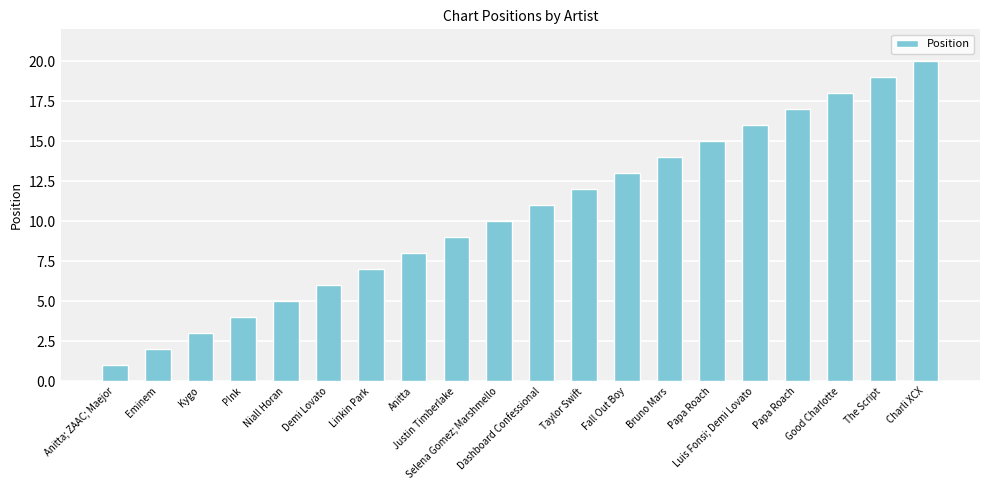

Reading left to right, what are all the values shown in this chart?

1	2	3	4	5	6	7	8	9	10	11	12	13	14	15	16	17	18	19	20